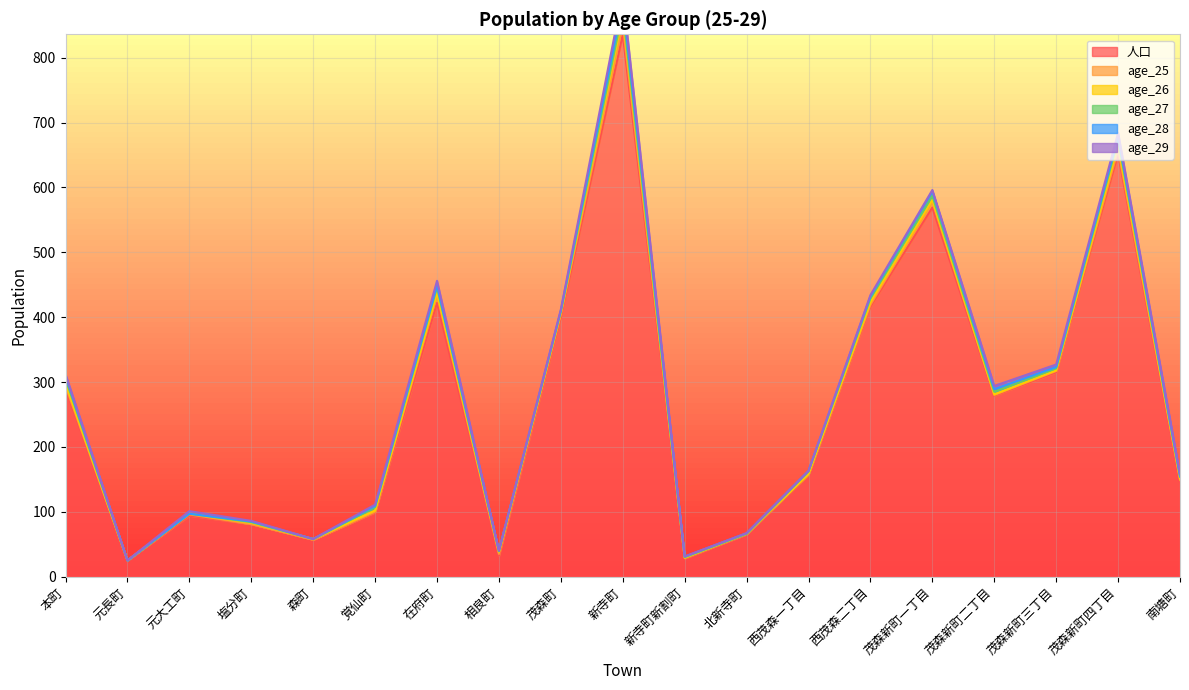

What is the label of the 2nd point from the right?

茂森新町四丁目